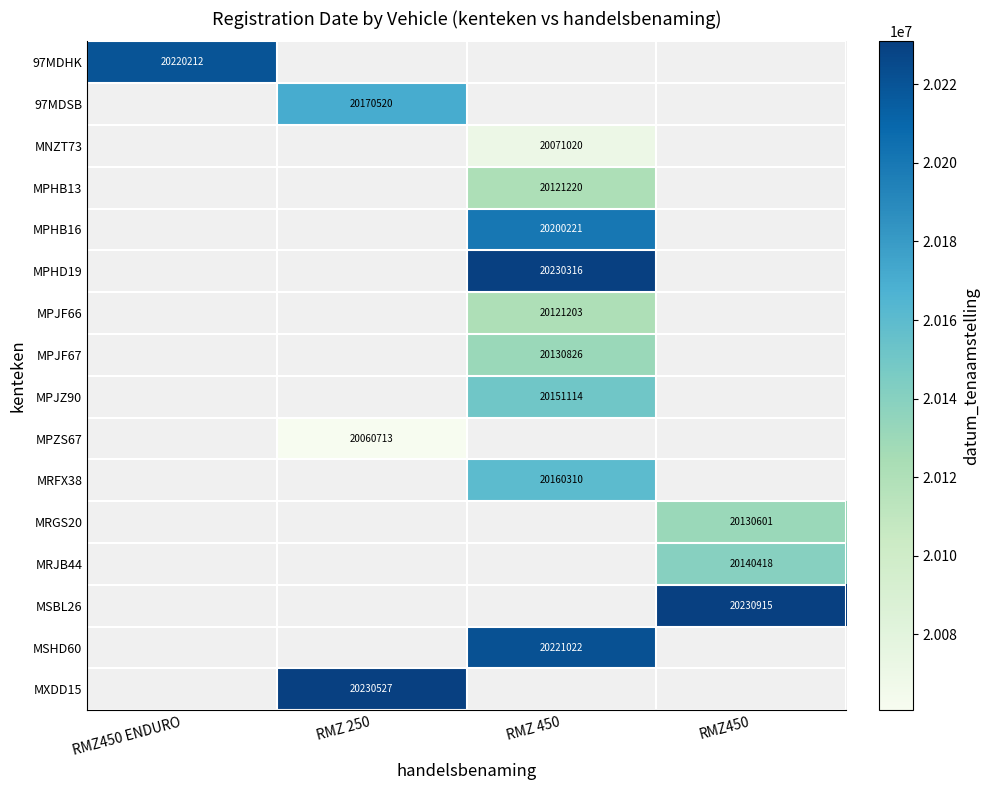

The value of 97MDSB at RMZ 250 is 20170520. True or false?

True